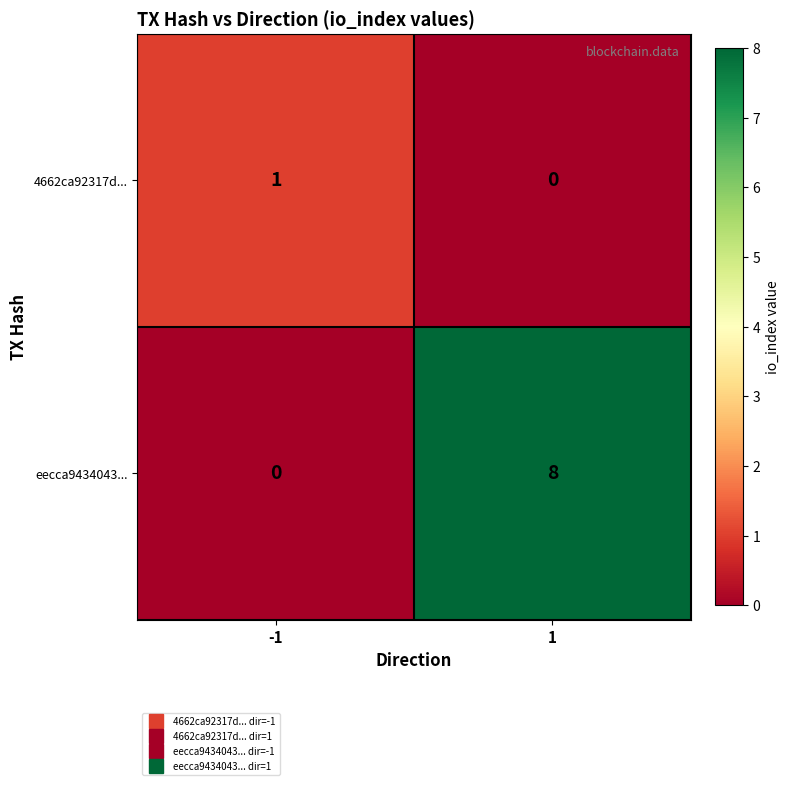

List the series in order of their peak value, highest first.

eecca9434043..., 4662ca92317d...